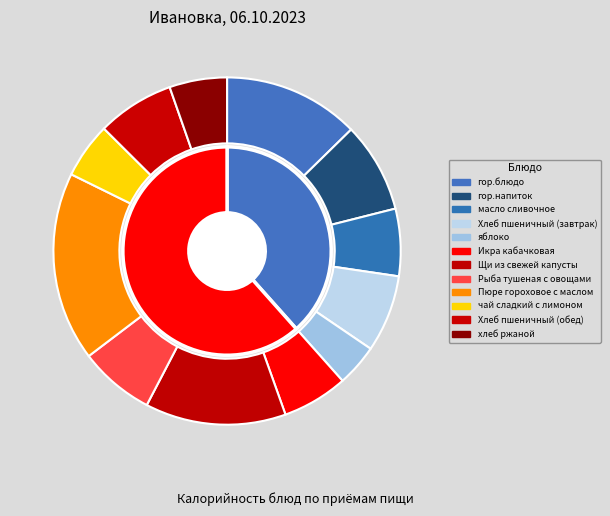

How many segments does this pie chart have?

12